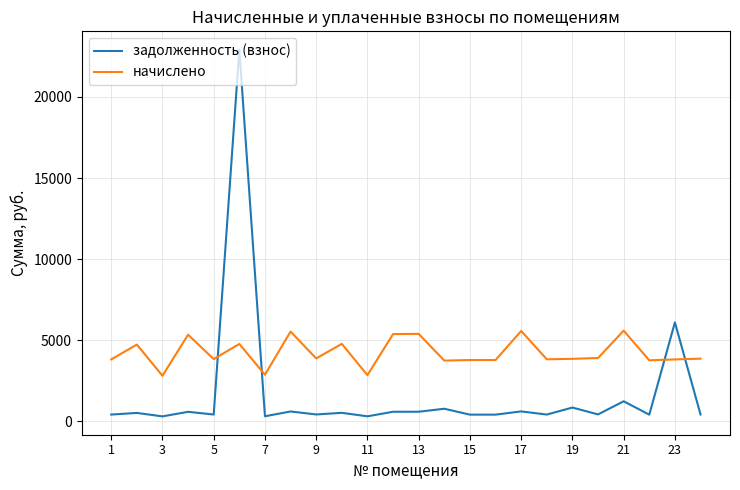

How many lines are shown in the chart?

2